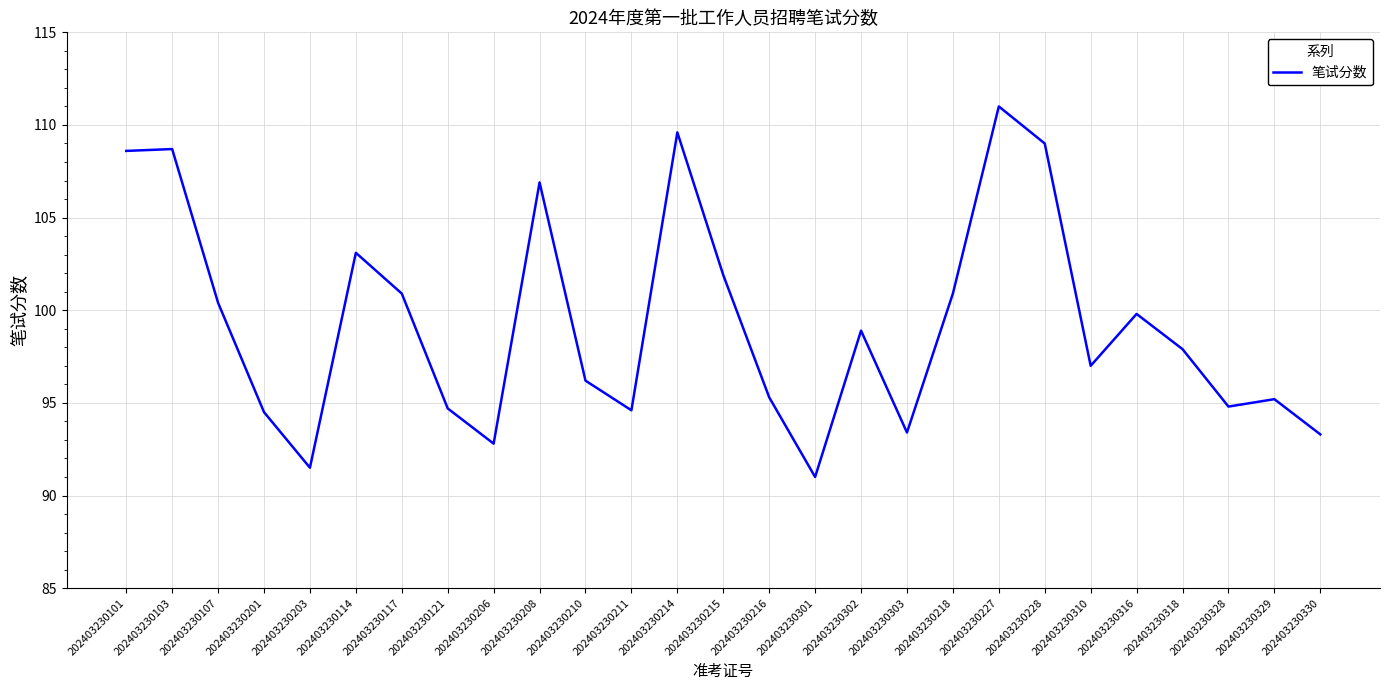

What is the minimum value shown in the chart?

91.0